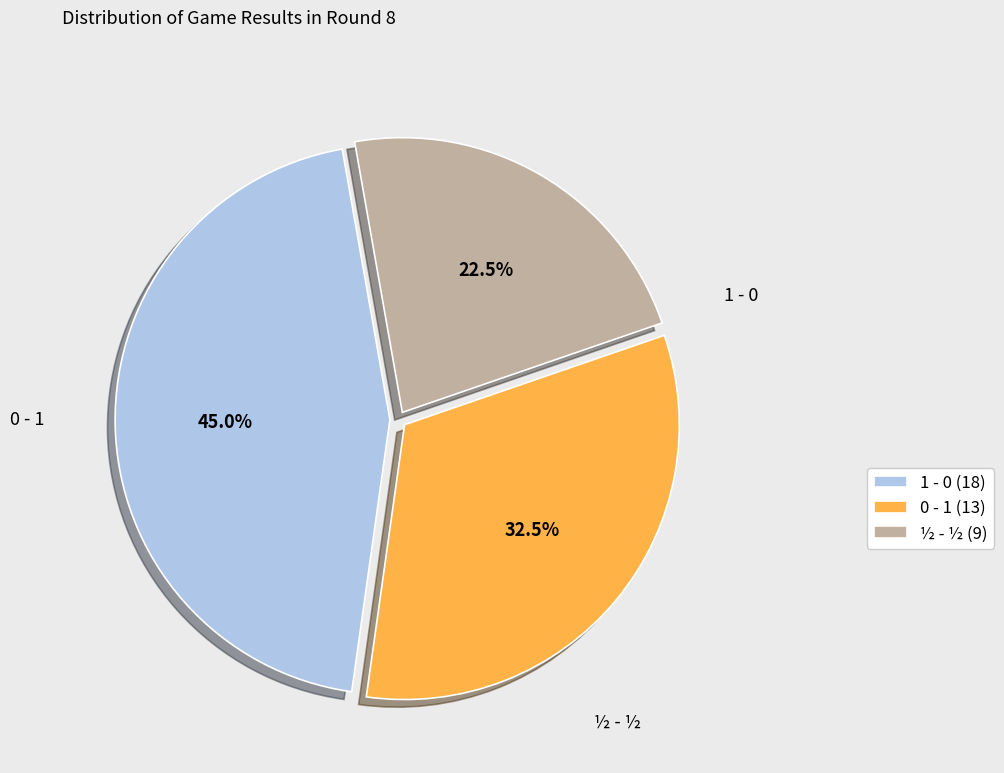

Rank the categories by value from highest to lowest.

1 - 0, 0 - 1, ½ - ½